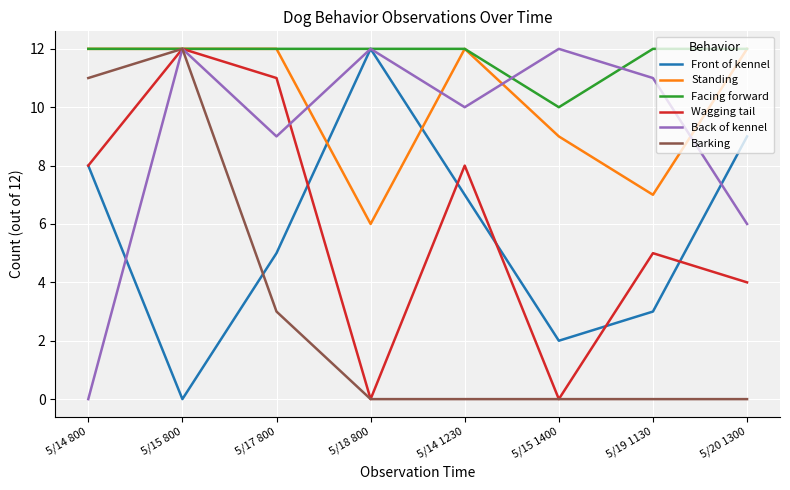

What value does the Back of kennel series have at 5/19 1130?

11